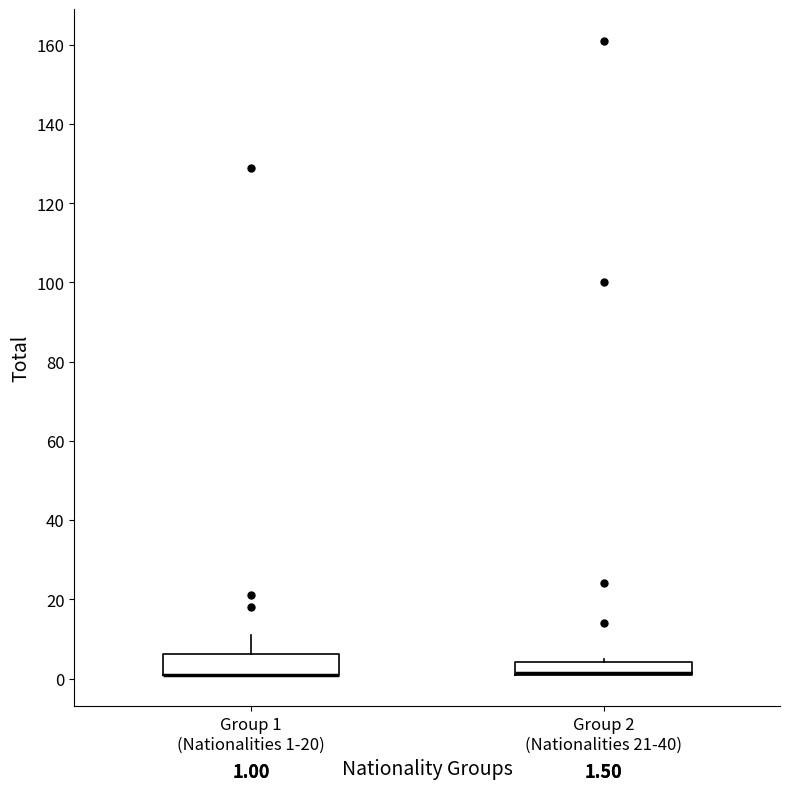

Which box is the tallest, from its lower edge to its upper edge?

Group 1 (Nationalities 1-20)